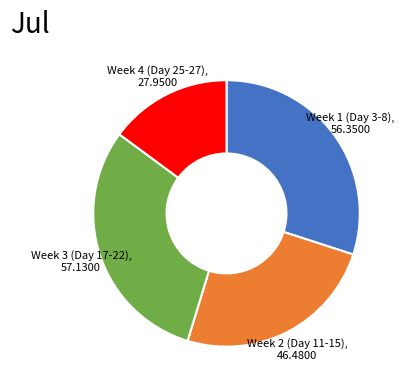

Which category has the smallest portion of the pie?

27.9500